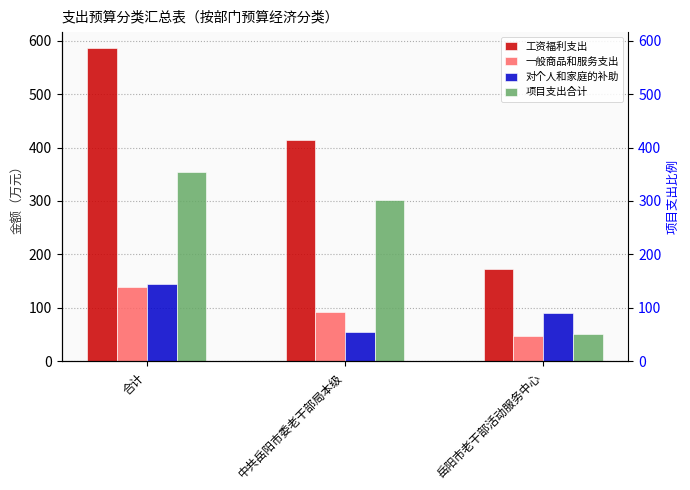

Which category has the lowest value in the 项目支出合计 series?

岳阳市老干部活动服务中心